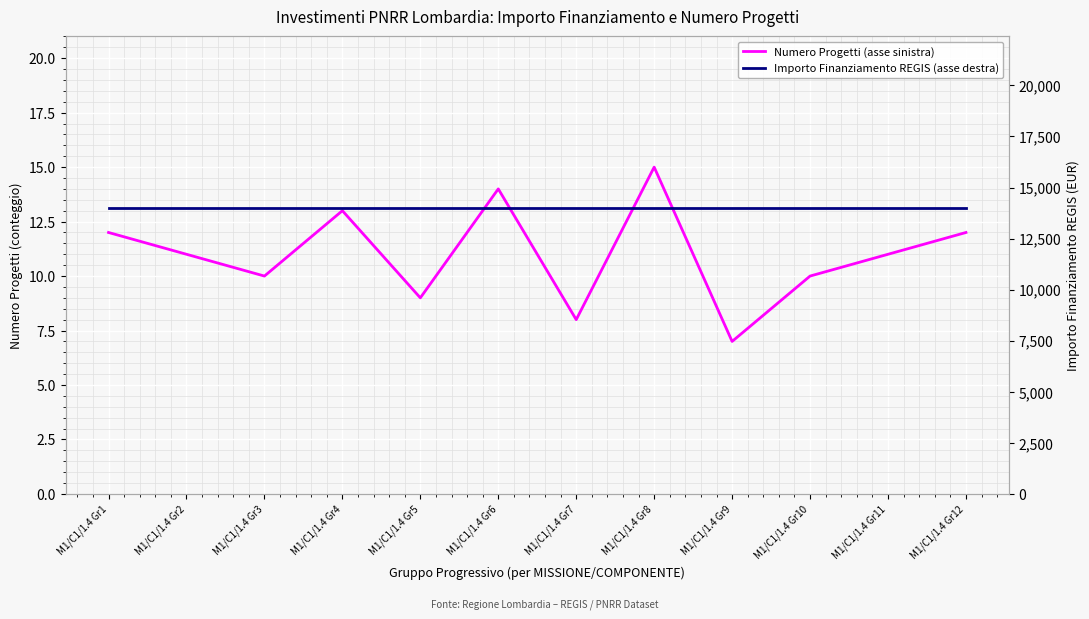

True or false: Numero Progetti (asse sinistra) and Importo Finanziamento REGIS (asse destra) intersect in this chart.

False